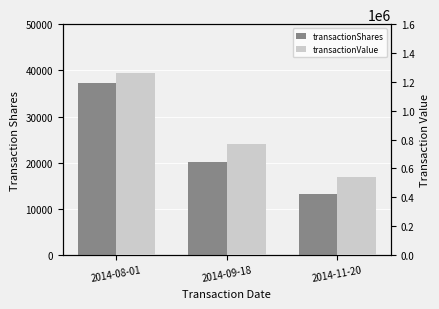

List the series in order of their peak value, highest first.

transactionValue, transactionShares